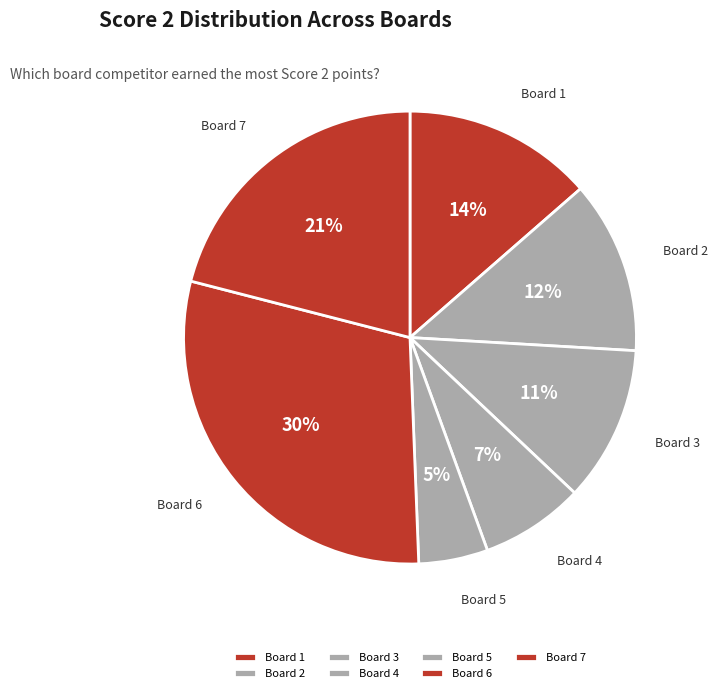

True or false: Board 2 accounts for 1% of the total.

False